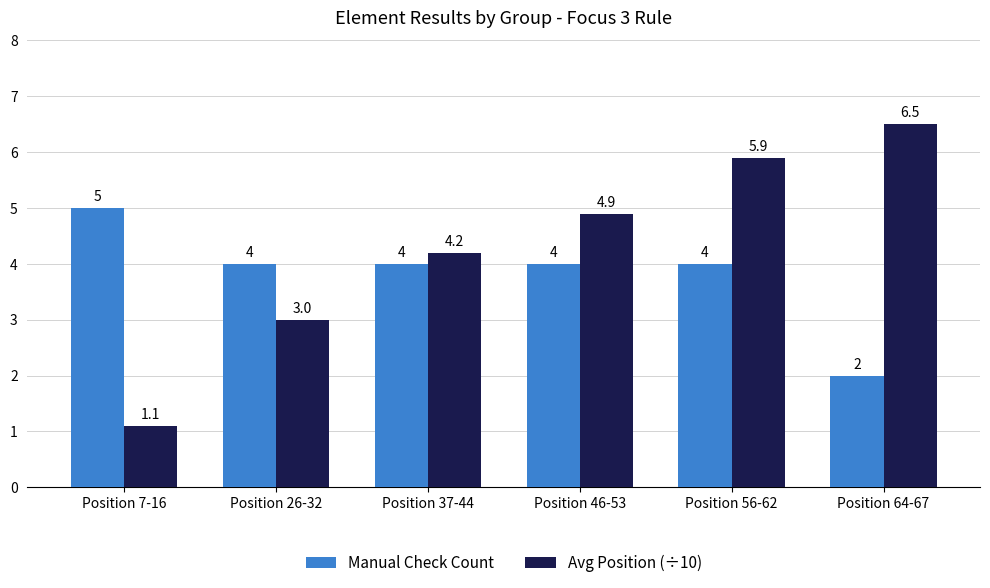

At which category does the chart reach its minimum across all series?

Position 7-16